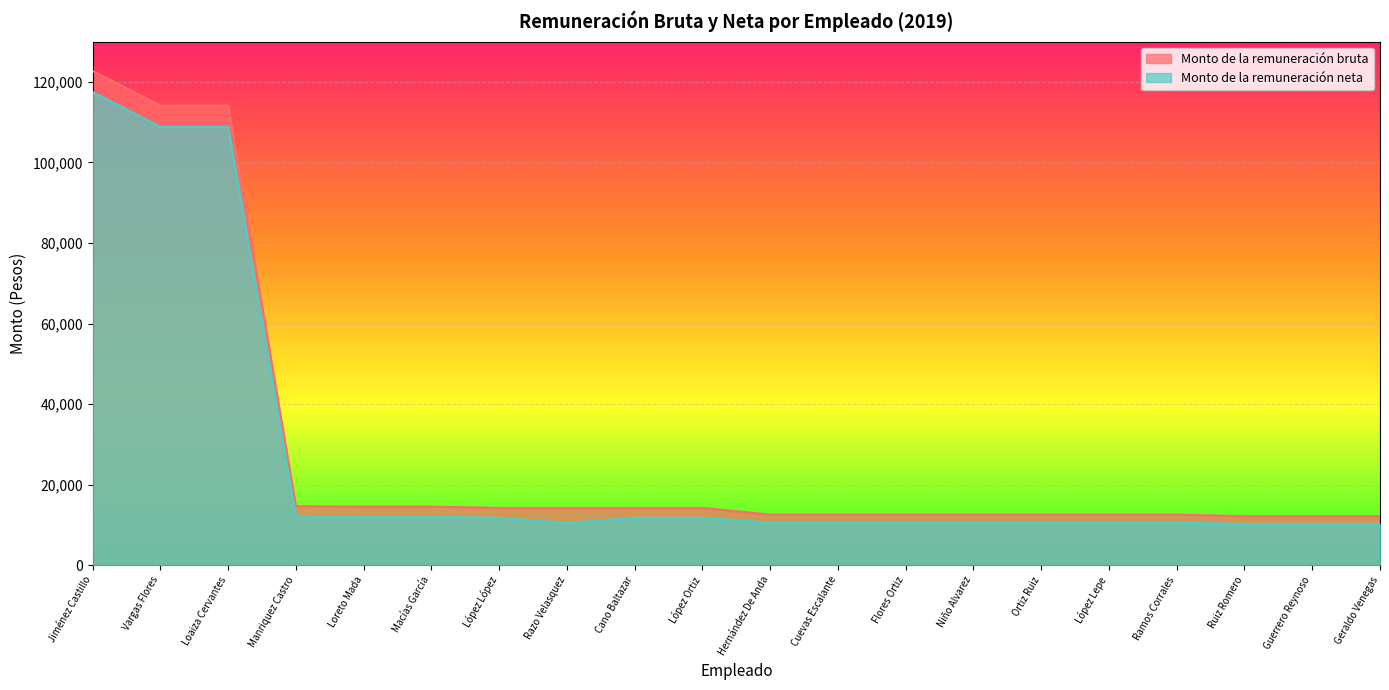

True or false: Monto de la remuneración bruta and Monto de la remuneración neta intersect in this chart.

False